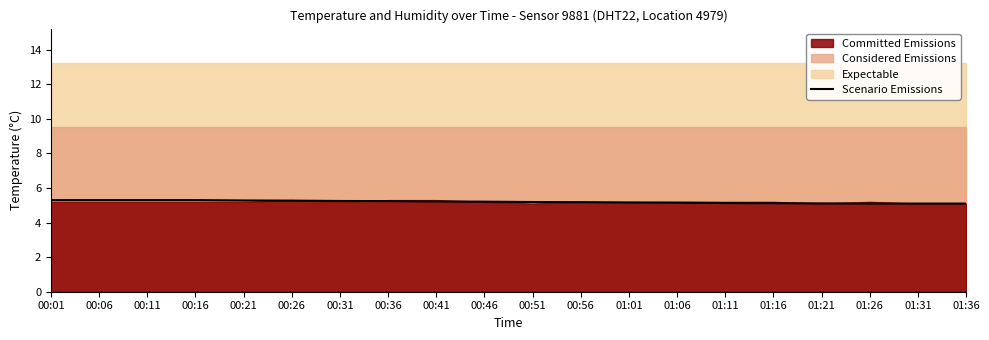

What is the difference between the second highest and minimum values?

0.2